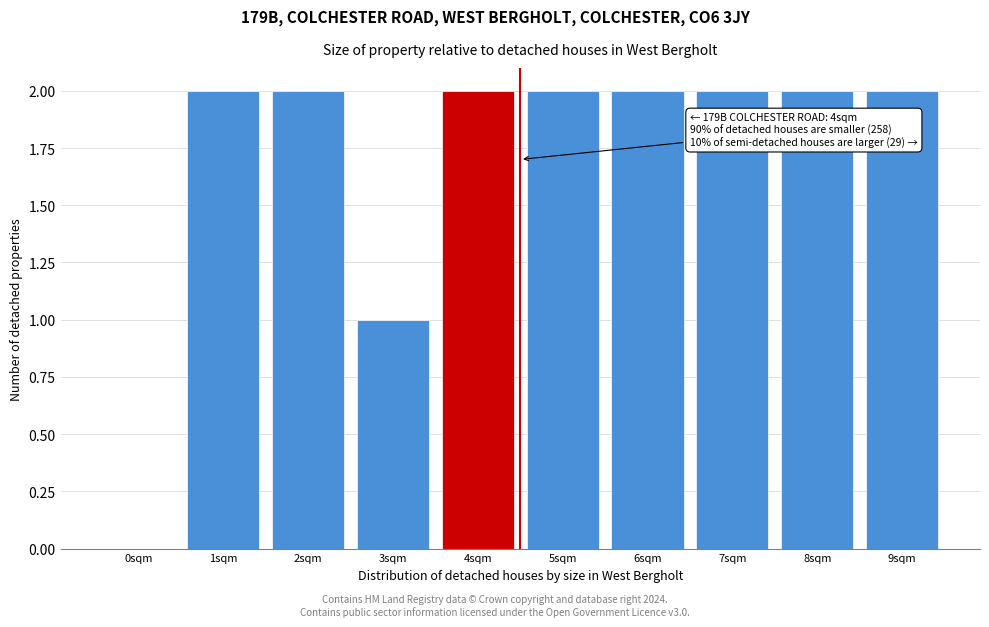

Reading right to left, extract all data points from this chart.

9sqm=2	8sqm=2	7sqm=2	6sqm=2	5sqm=2	4sqm=2	3sqm=1	2sqm=2	1sqm=2	0sqm=0